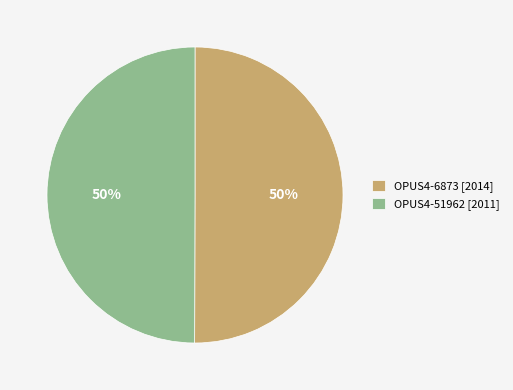

The OPUS4-6873 slice represents 50% of the pie. True or false?

True